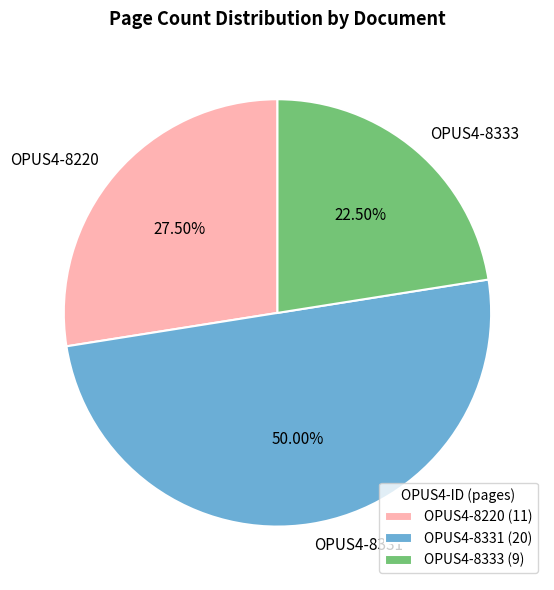

Does OPUS4-8333 account for over 50% of the chart?

No